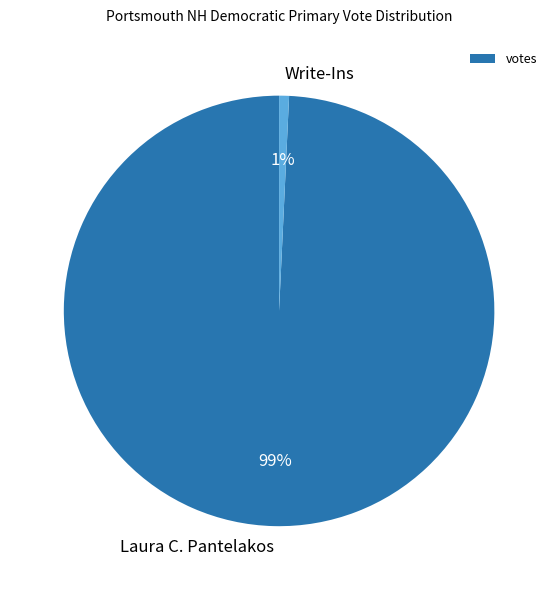

To the nearest percent, what is the combined percentage of Laura C. Pantelakos and Write-Ins?

100%